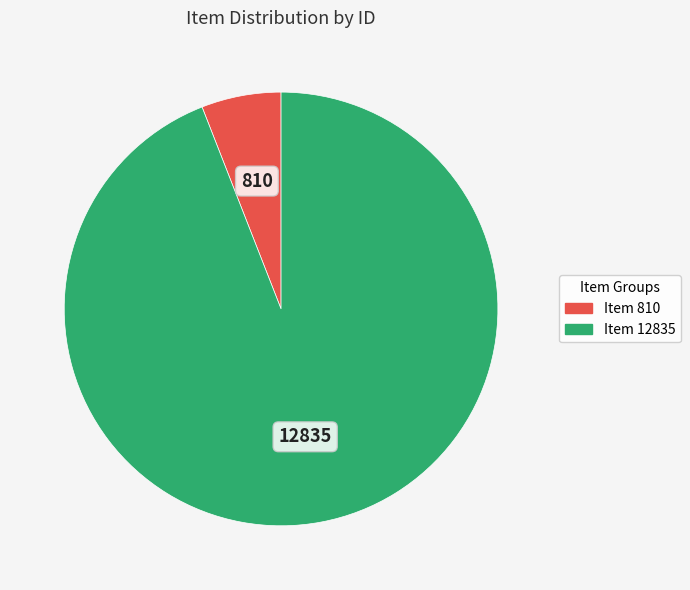

How many slices are in this pie chart?

2